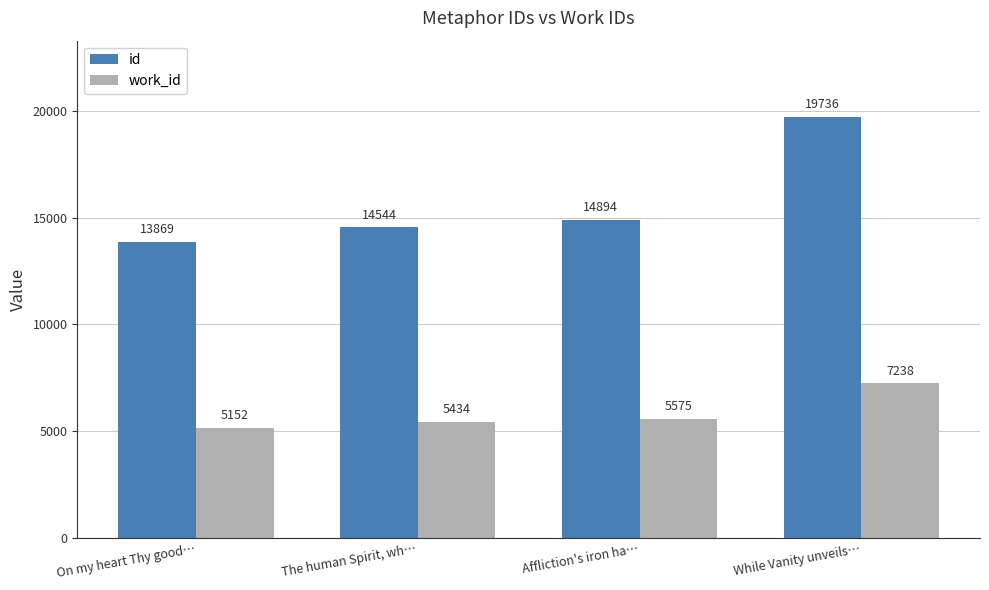

Reading right to left, what are all the values shown in this chart?

id: 19736	14894	14544	13869
work_id: 7238	5575	5434	5152